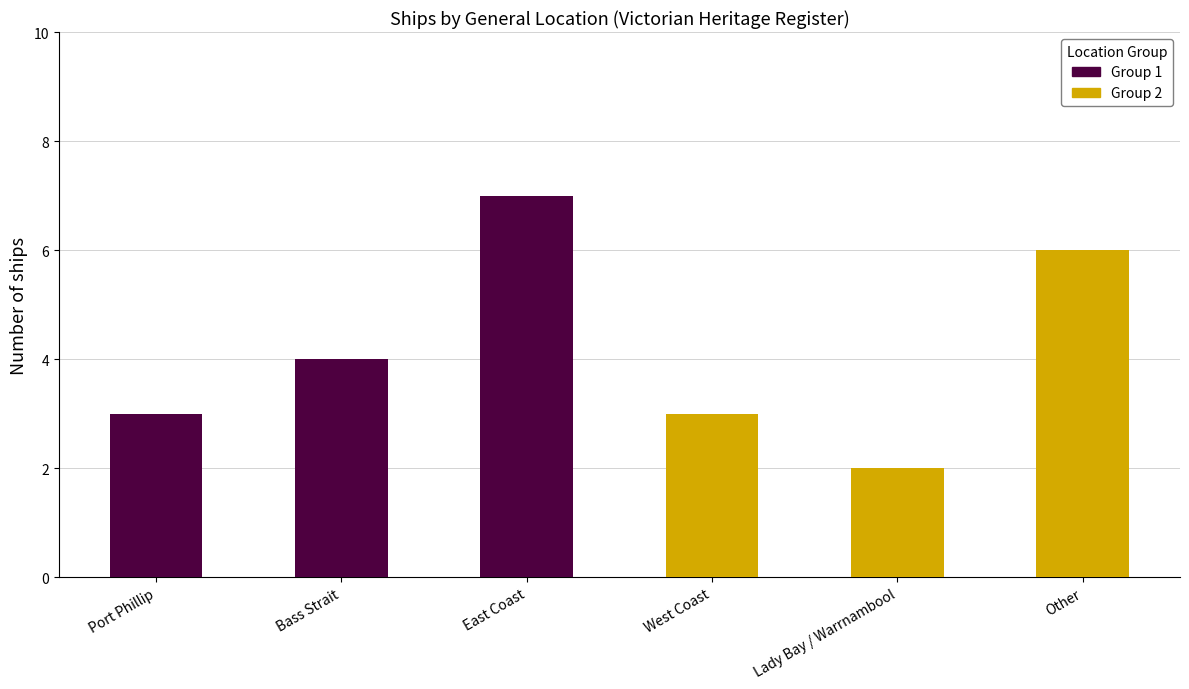

What are all the series names shown in the legend?

Group 1 (Port Phillip / Bass Strait / East Coast), Group 2 (West Coast / Lady Bay / Other)